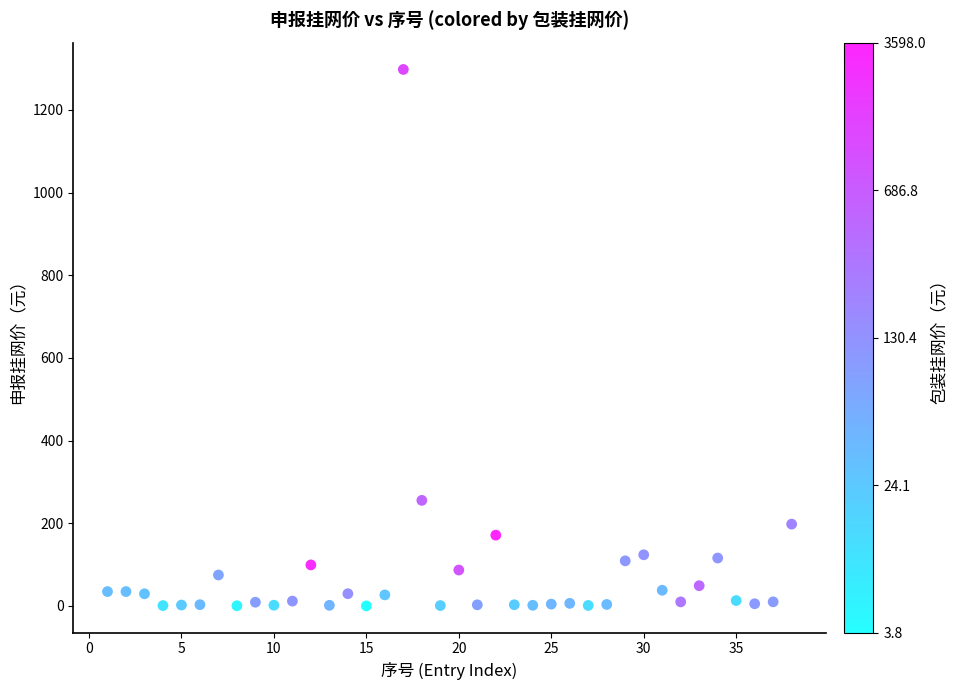

What is the range of Y values (max minus min)?

1297.8